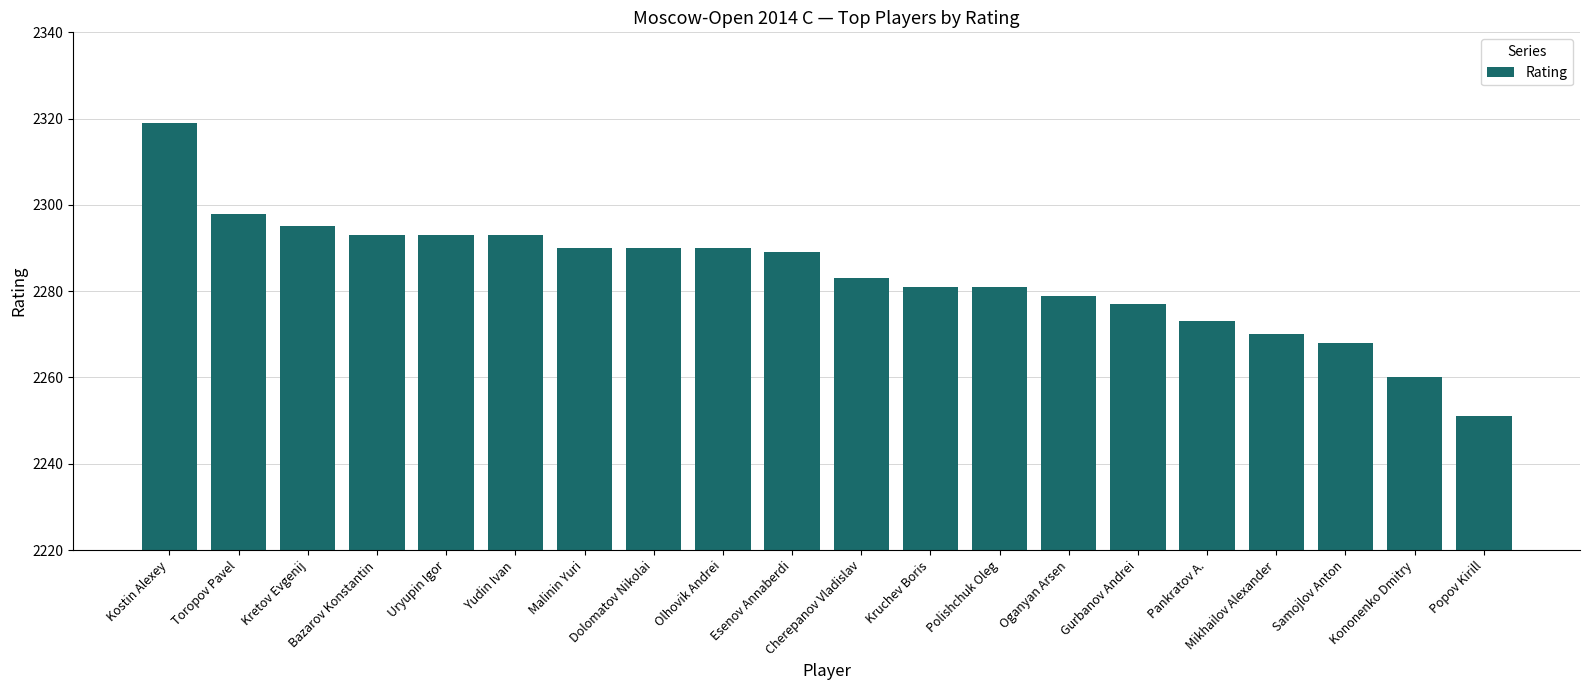

Reading left to right, what are all the values shown in this chart?

2319	2298	2295	2293	2293	2293	2290	2290	2290	2289	2283	2281	2281	2279	2277	2273	2270	2268	2260	2251